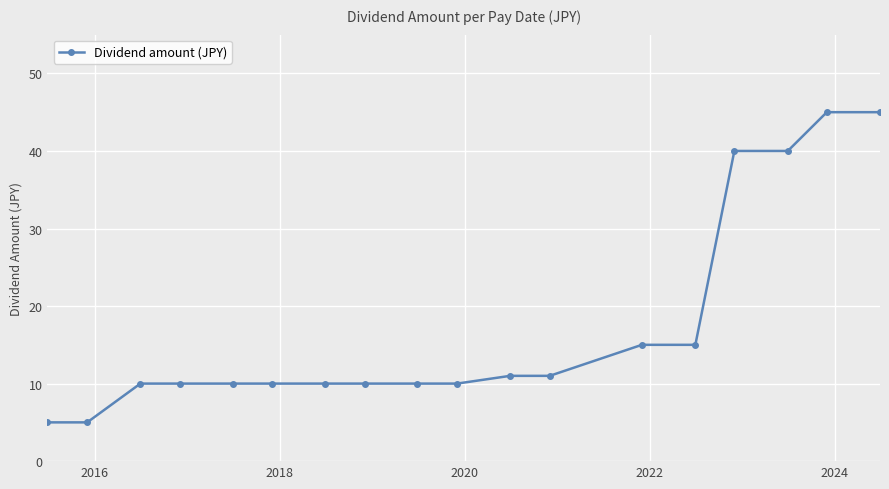

How many lines are shown in the chart?

1